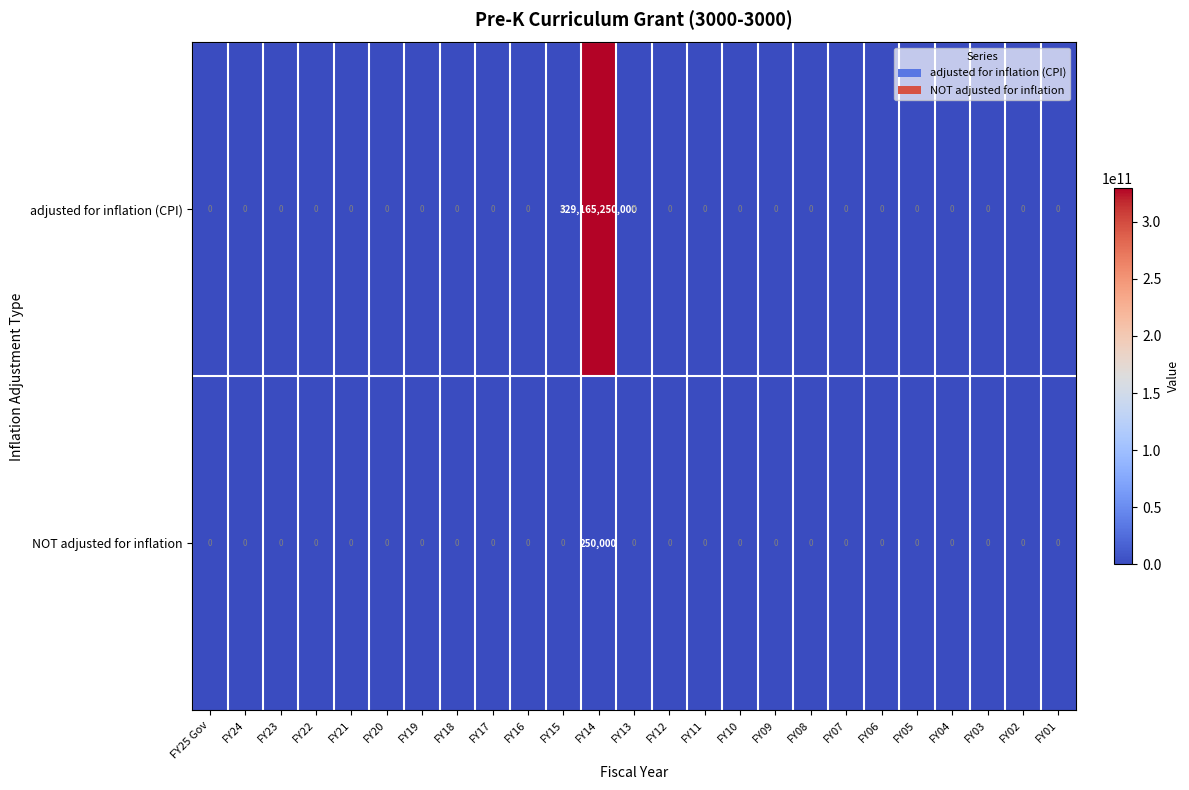

At which category does the chart reach its peak across all series?

FY14